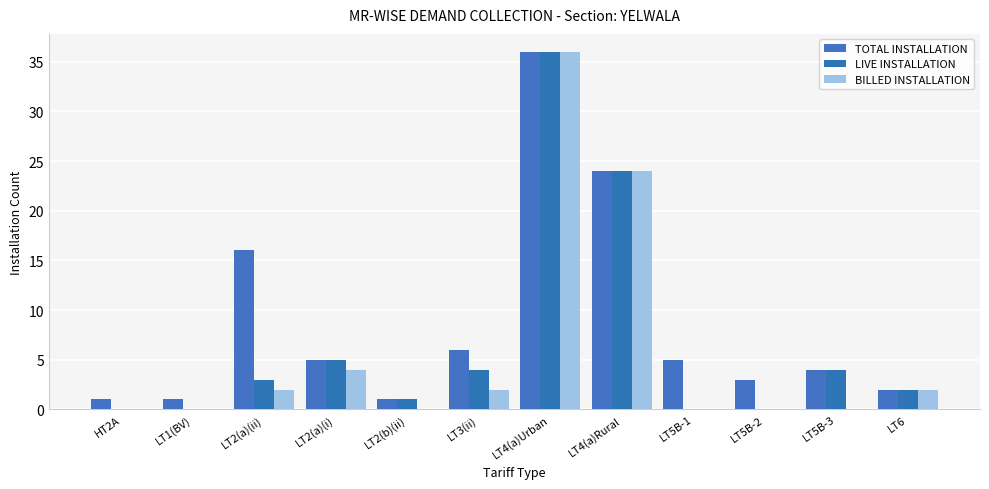

How many series are shown in this chart?

3